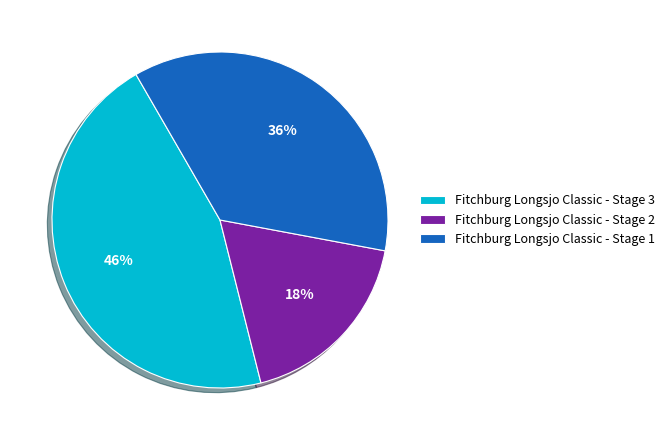

Which category has the smallest portion of the pie?

Fitchburg Longsjo Classic - Stage 2